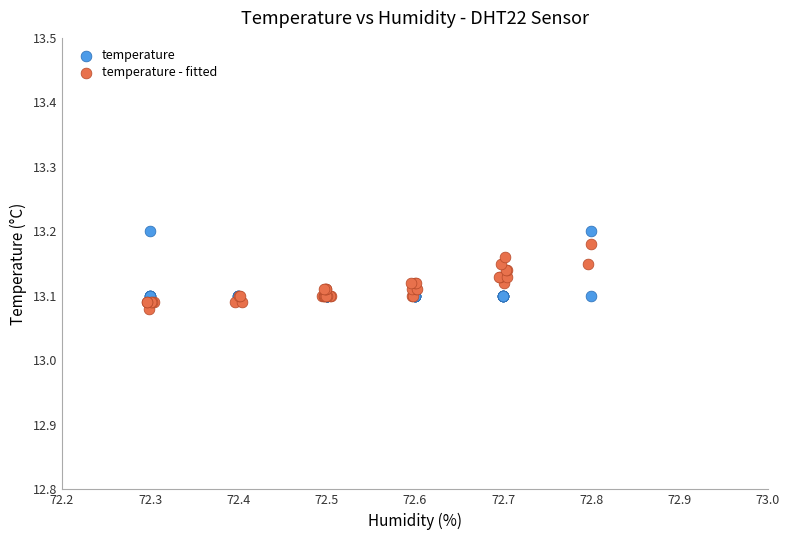

What are all the series names shown in the legend?

temperature, temperature - fitted